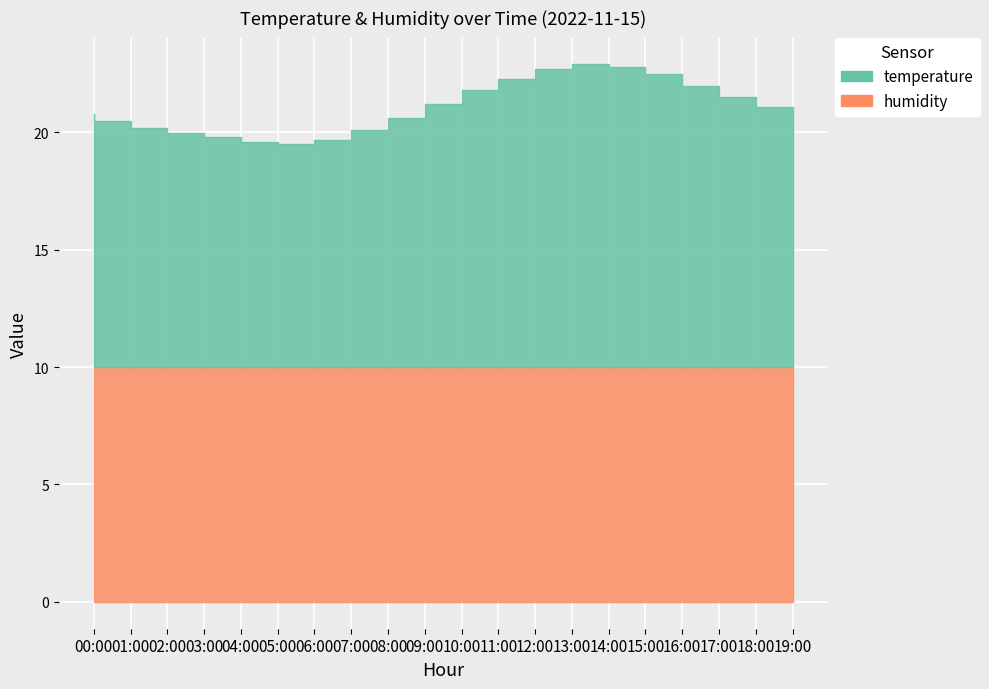

Read the temperature value at 10:00.

11.2